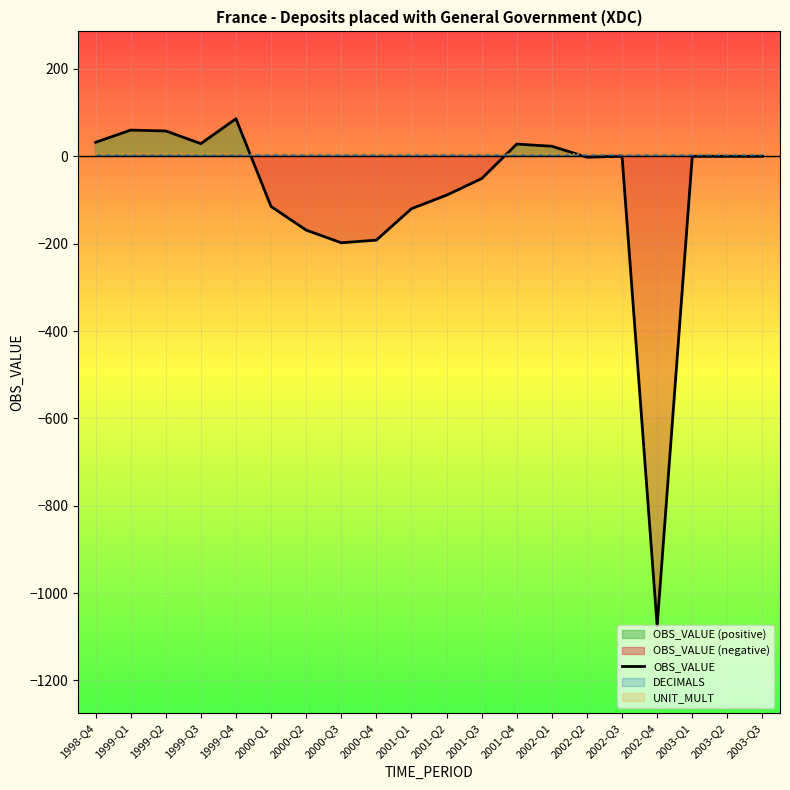

Where is the first local minimum?

1999-Q3